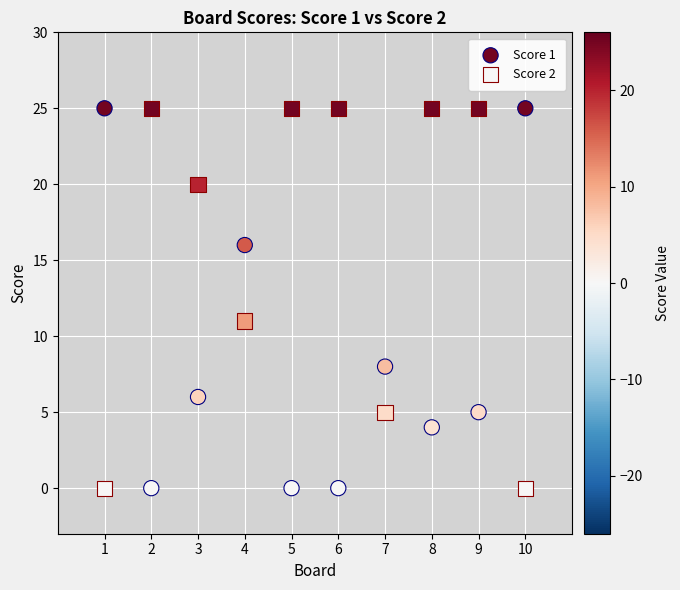

Across all series, what Y value is closest to 12?

11